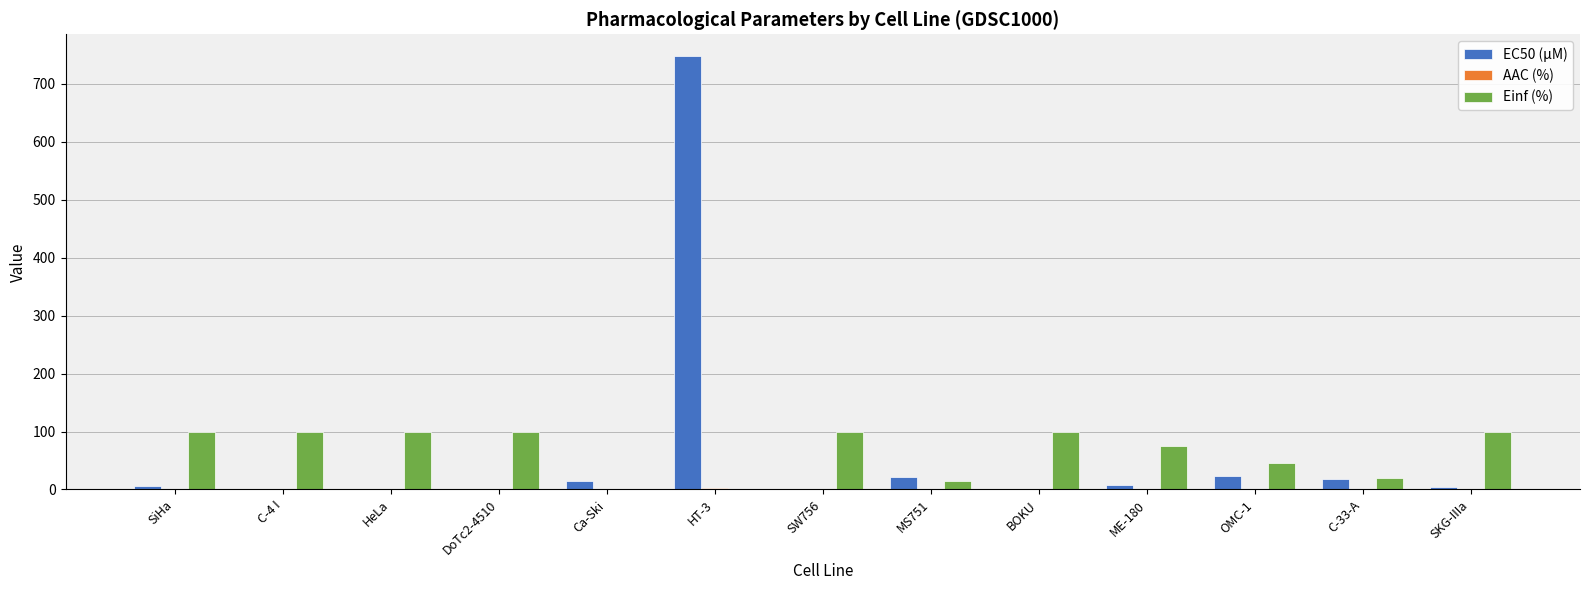

What is the maximum value for Einf (%)?

100.0